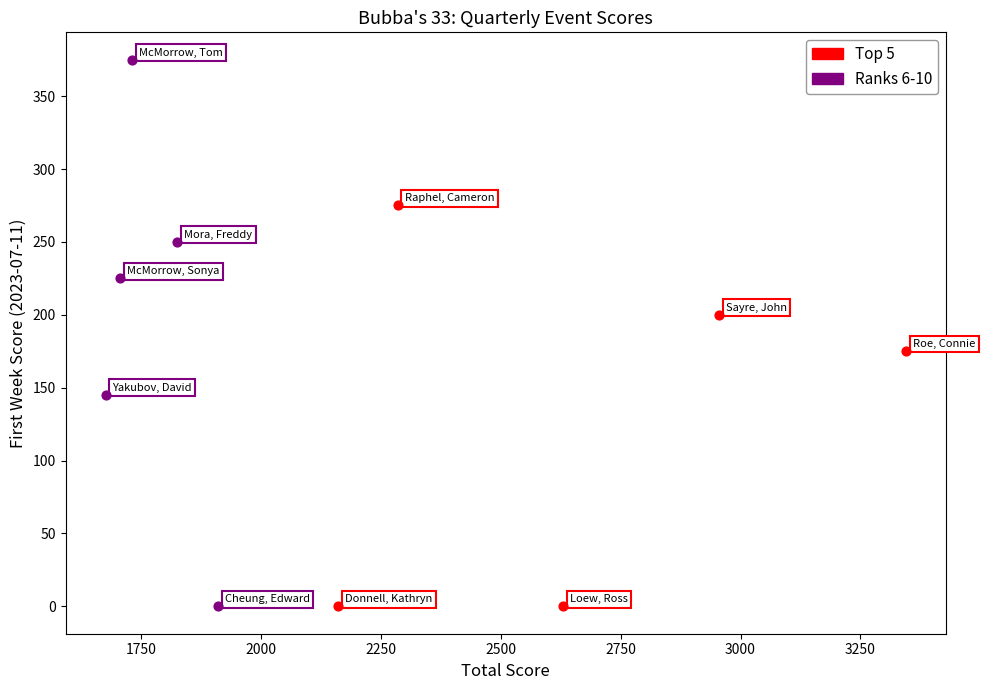

Which series reaches the maximum Y coordinate?

Ranks 6-10